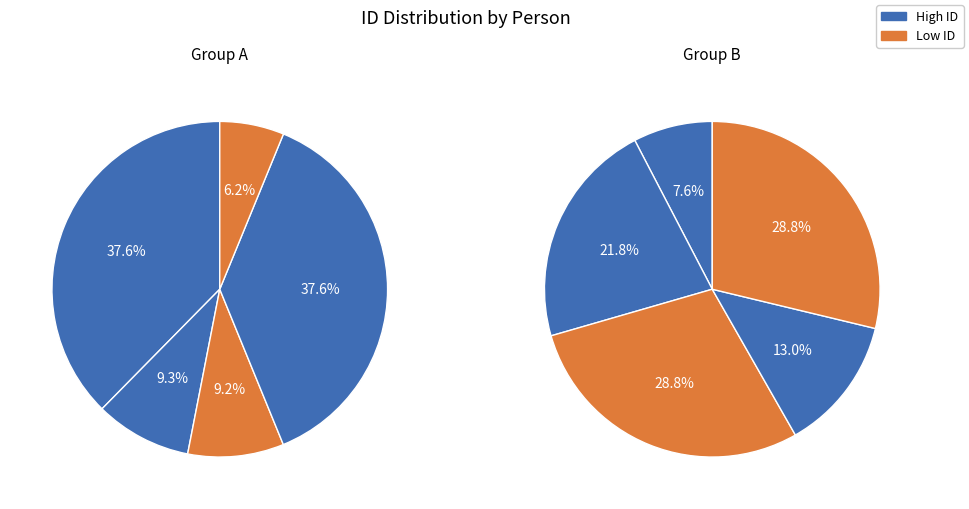

How many slices are in this pie chart?

10